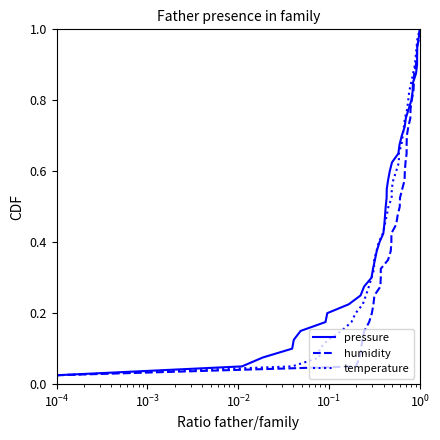

Does the chart have visible grid lines?

No